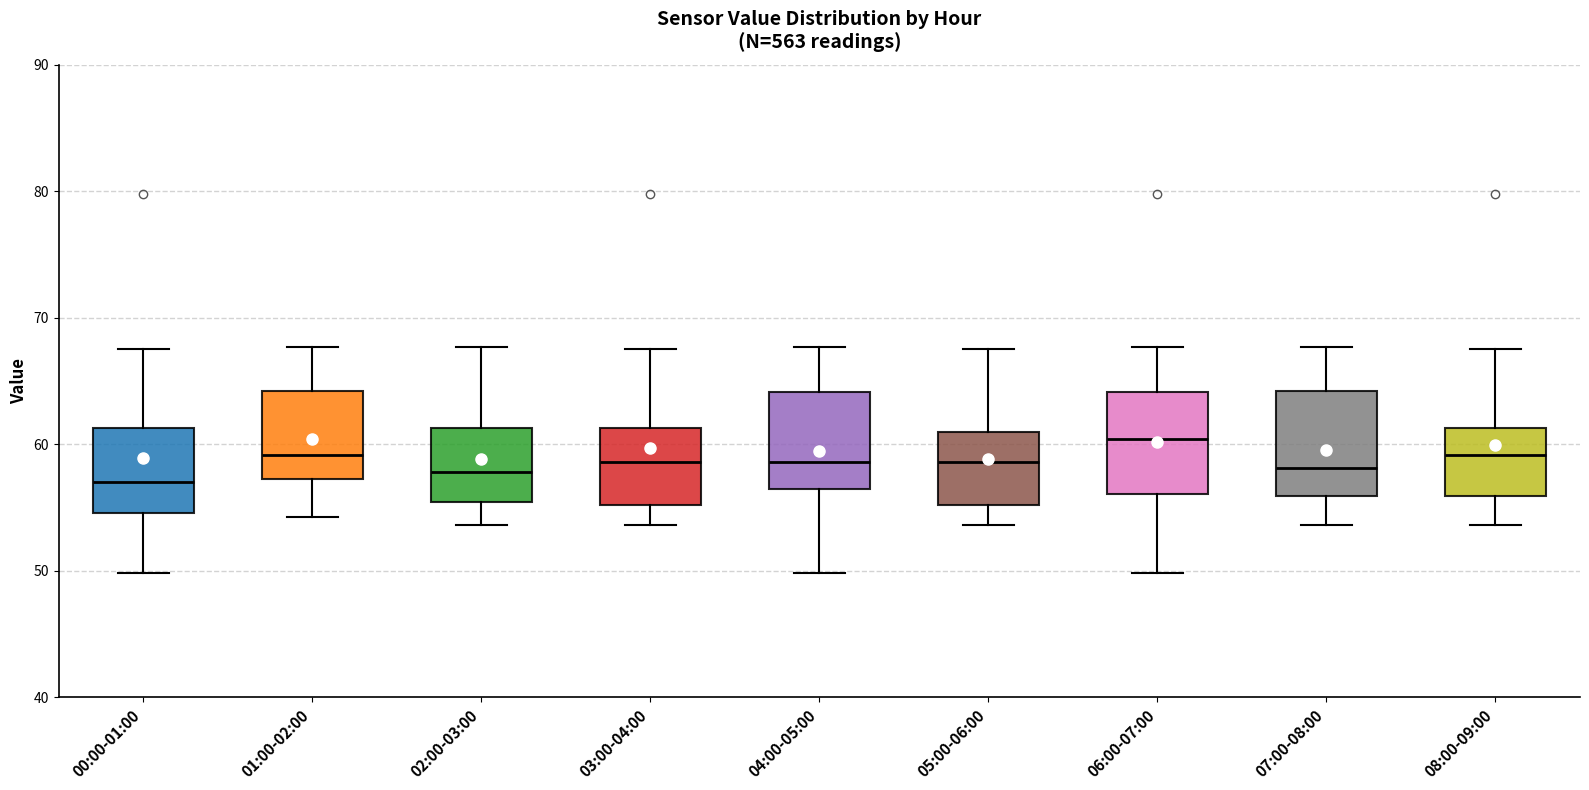

Where does the upper whisker of the box for 00:00-01:00 end on the y-axis? The values are not printed on the chart, so give them approximately, as read against the axis.

68